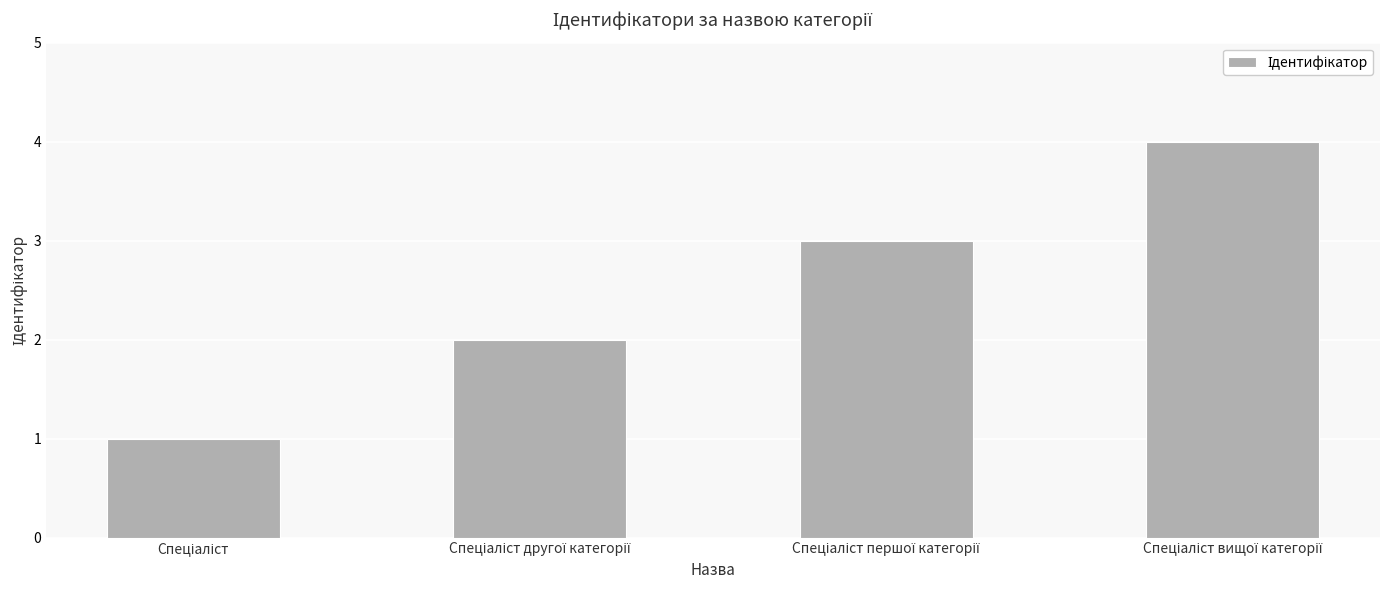

What is the sum of all values?

10